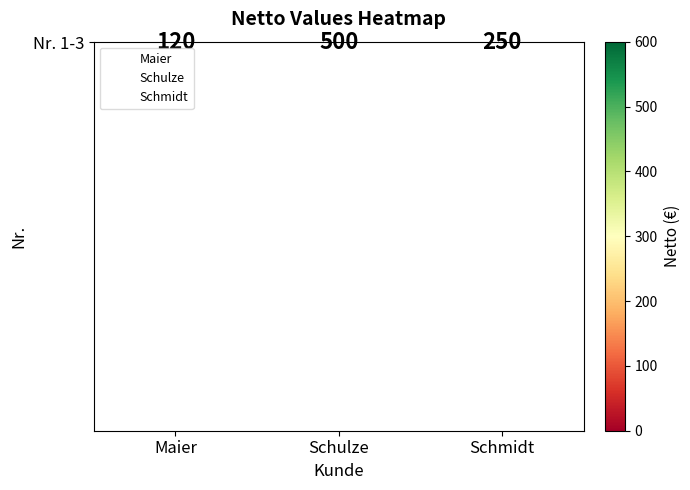

Reading left to right, transcribe all the data shown in this chart.

120	500	250